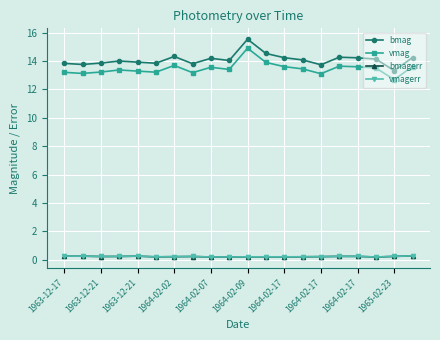

True or false: bmag and vmag intersect in this chart.

False